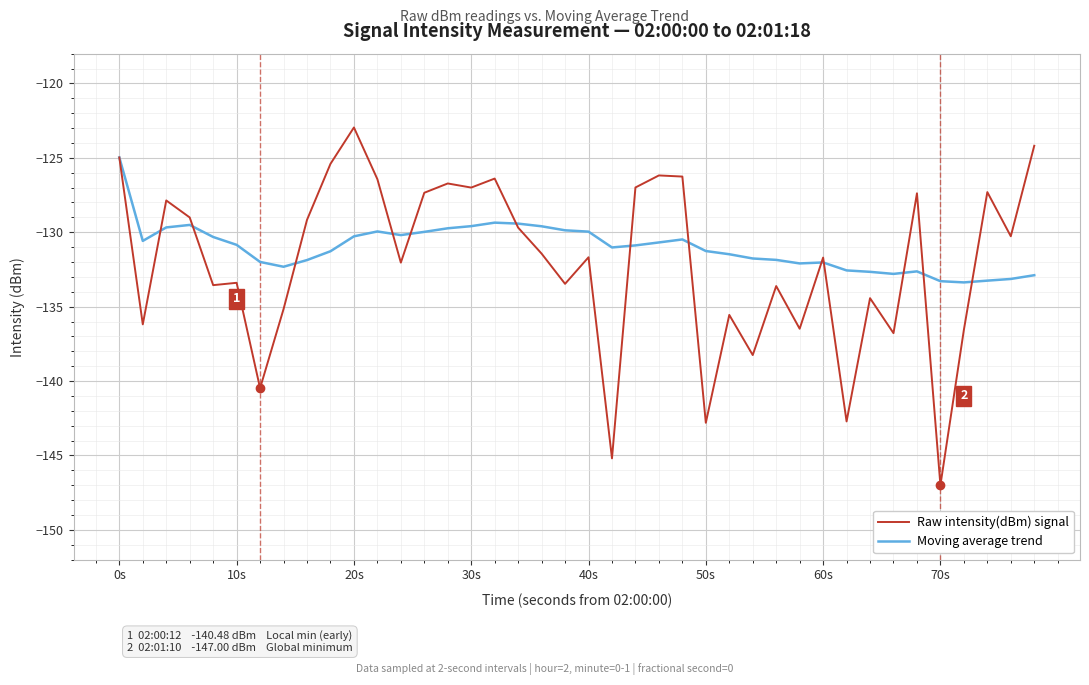

List the series in order of their peak value, lowest first.

Moving average trend, Raw intensity(dBm) signal